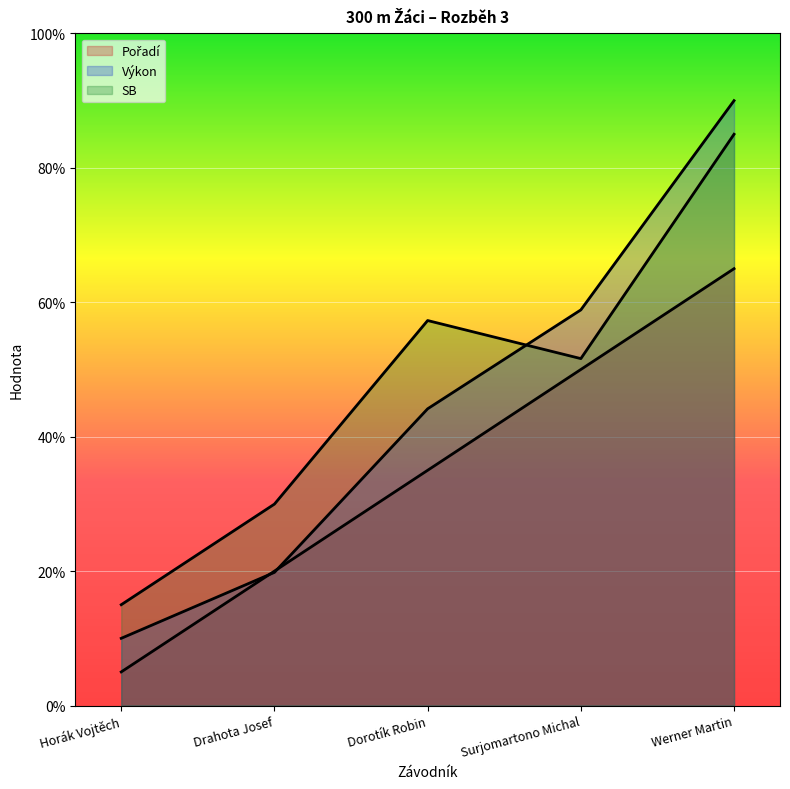

What is the difference between the maximum and second lowest values in the Pořadí series?

45.0